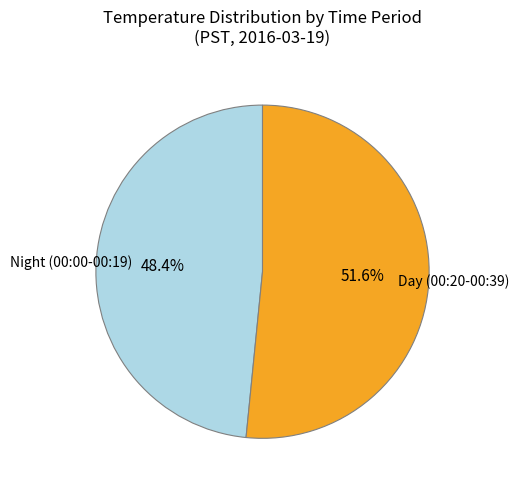

Is there a majority slice in this chart?

Yes